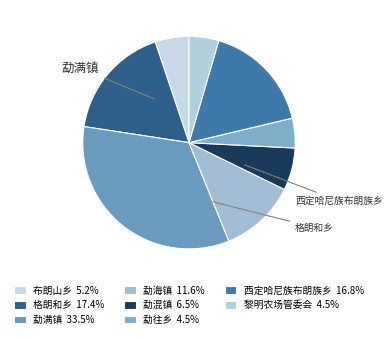

To the nearest percent, what is the difference between the largest and smallest slice percentages?

29%